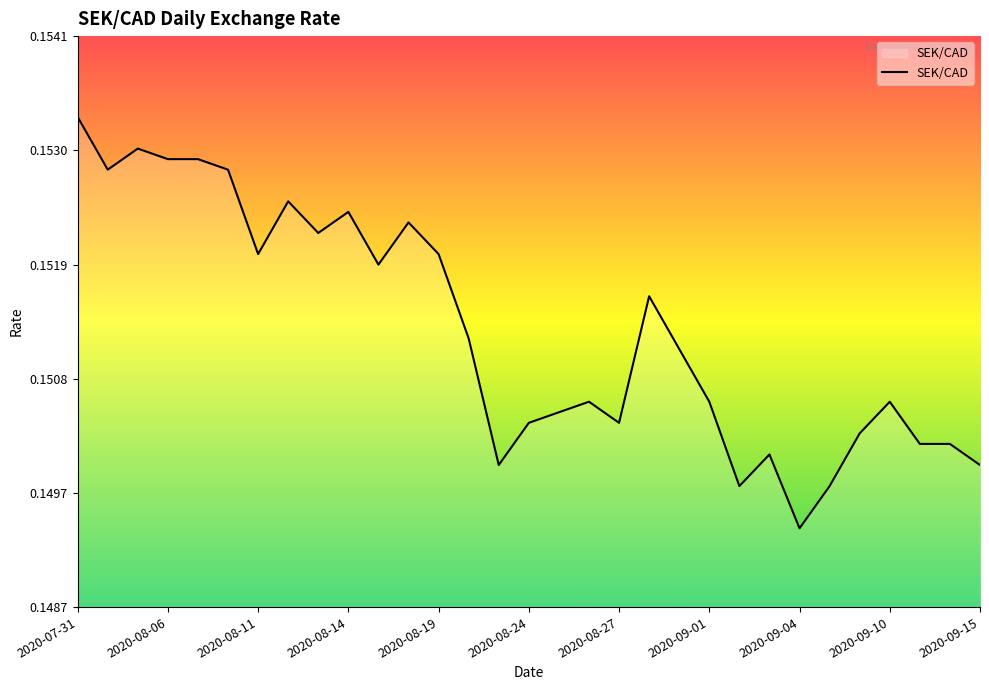

How many lines are shown in the chart?

1